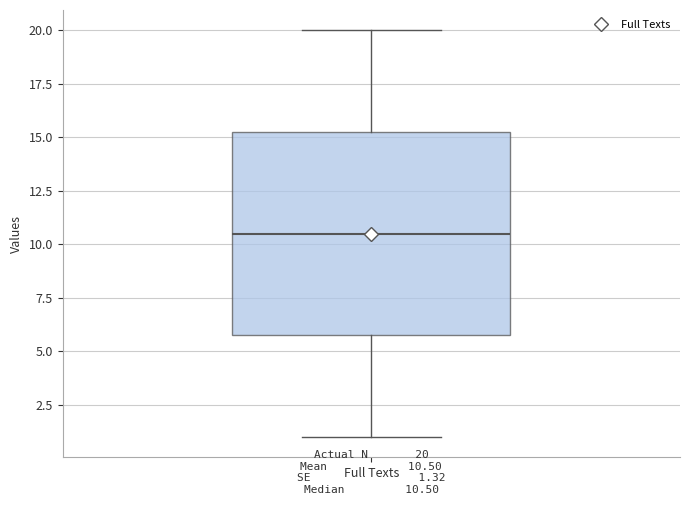

Transcribe this box plot: give where the median line is, the range the box spans, and where the two whiskers end, as read against the y-axis. The values are not printed on the chart, so give them approximately, as read against the axis.

median 10.5, box 6.0 to 15.5, whiskers 1.0 to 20.0